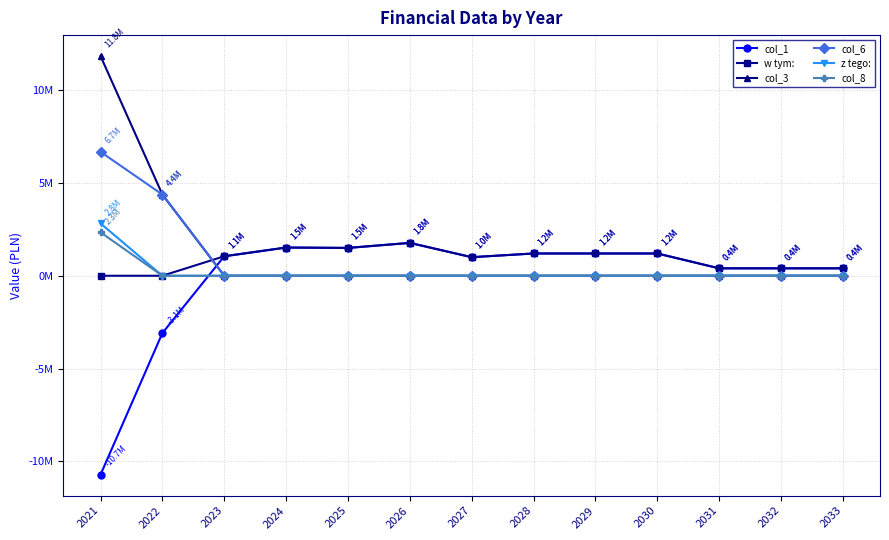

True or false: col_6 has a value of 2687182.2 at 2024.

False